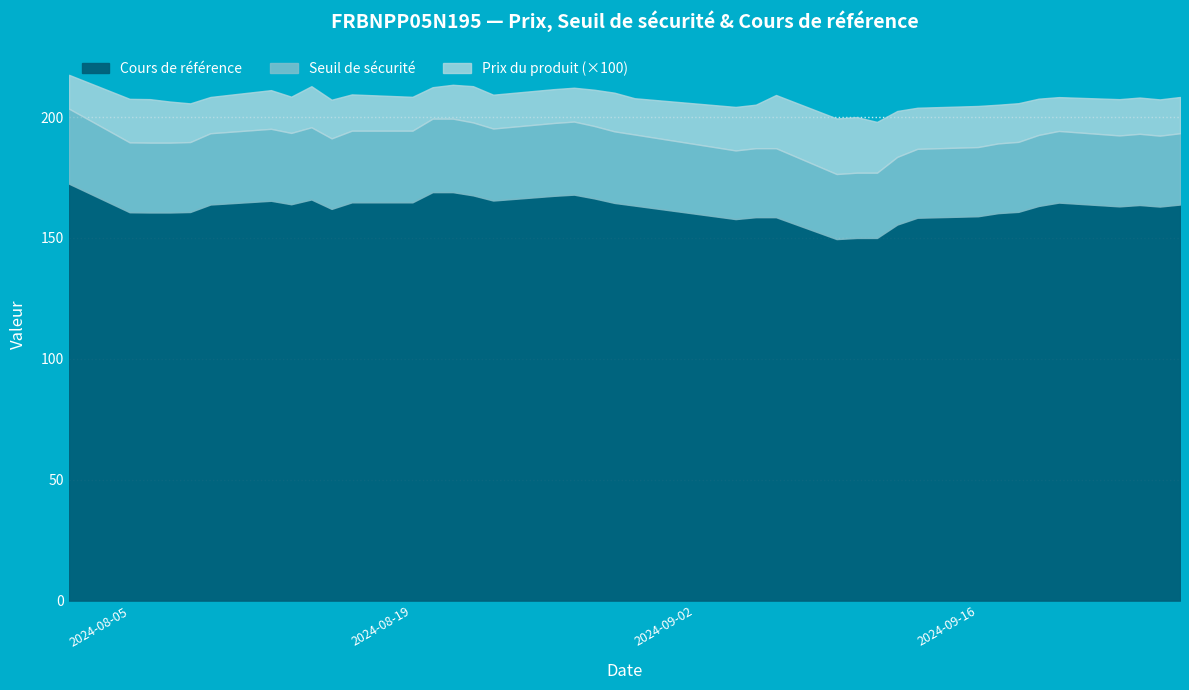

At how many categories does at least one series exceed 5?

38